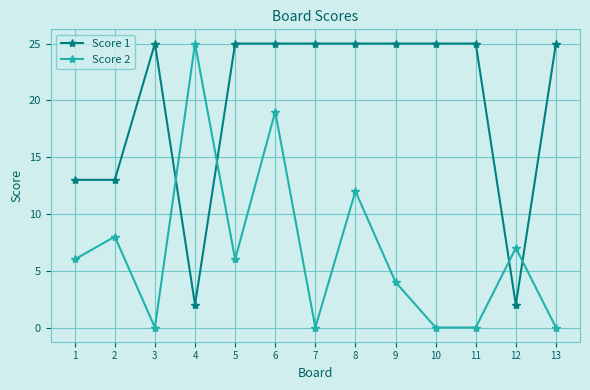

At how many categories does at least one series exceed 5?

13